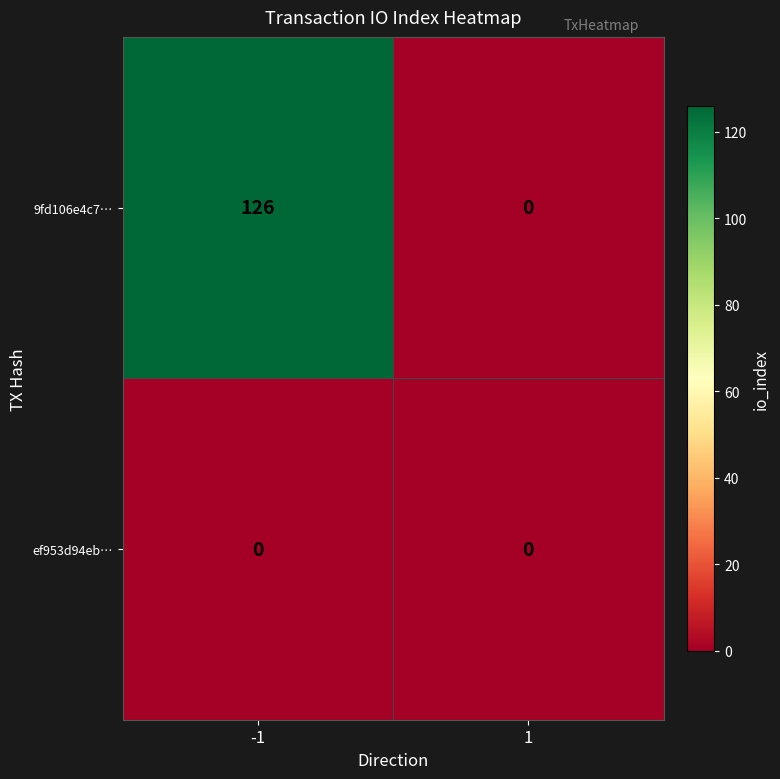

At how many categories does at least one series exceed 91?

1